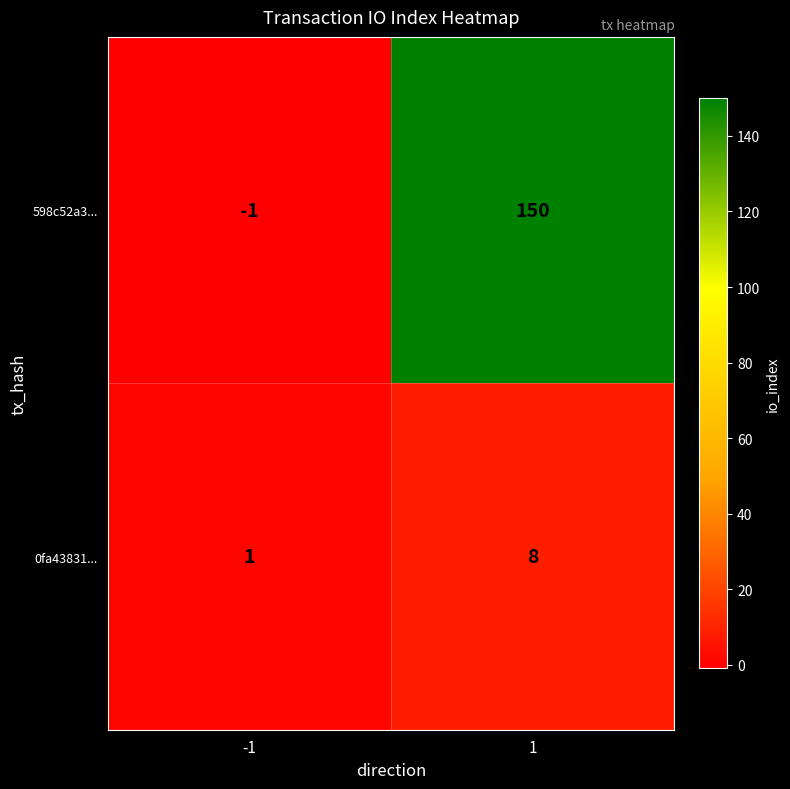

Reading left to right, extract all data points from this chart.

598c52a3...: -1	150
0fa43831...: 1	8